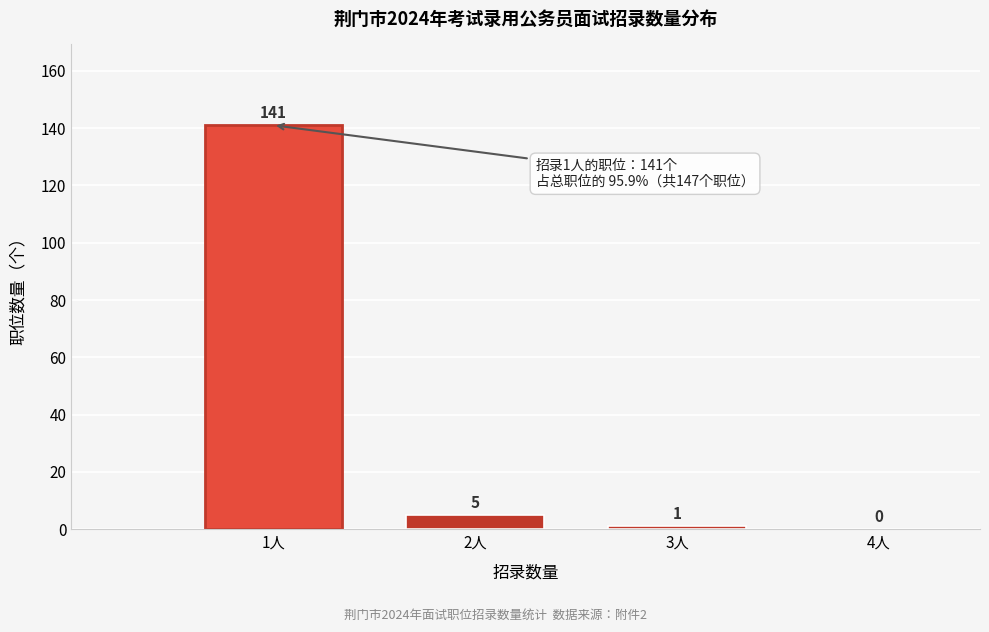

Reading left to right, list every bar in this chart as the range it spans on the x-axis followed by its height.

0.5 to 1.5: 141
1.5 to 2.5: 5
2.5 to 3.5: 1
3.5 to 4.5: 0